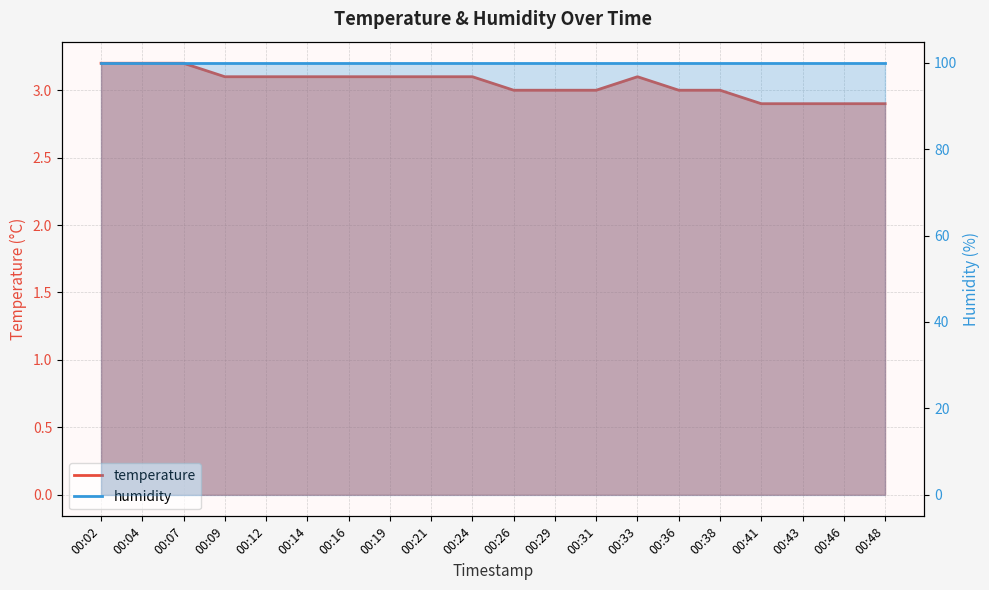

Which has a higher value, 00:21 or 00:36?

00:21